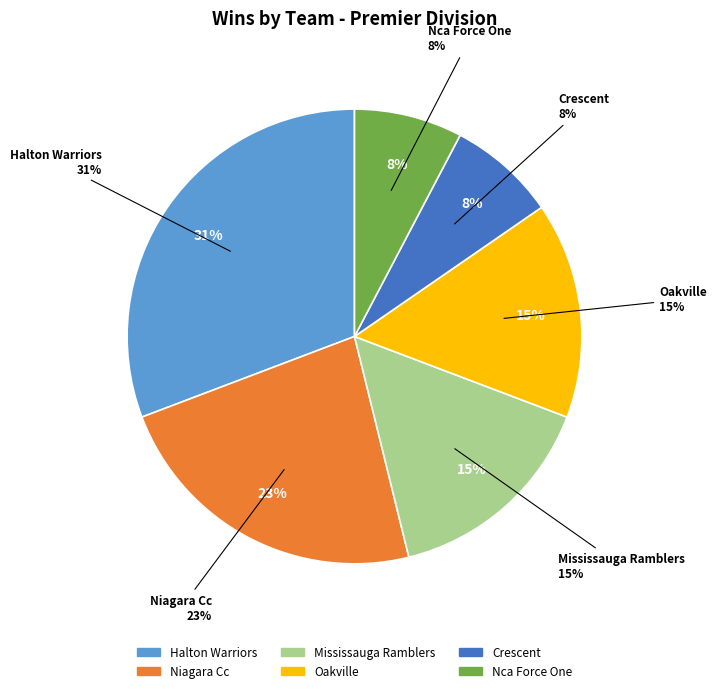

How much of the chart is everything except Oakville Premier?

84.6%